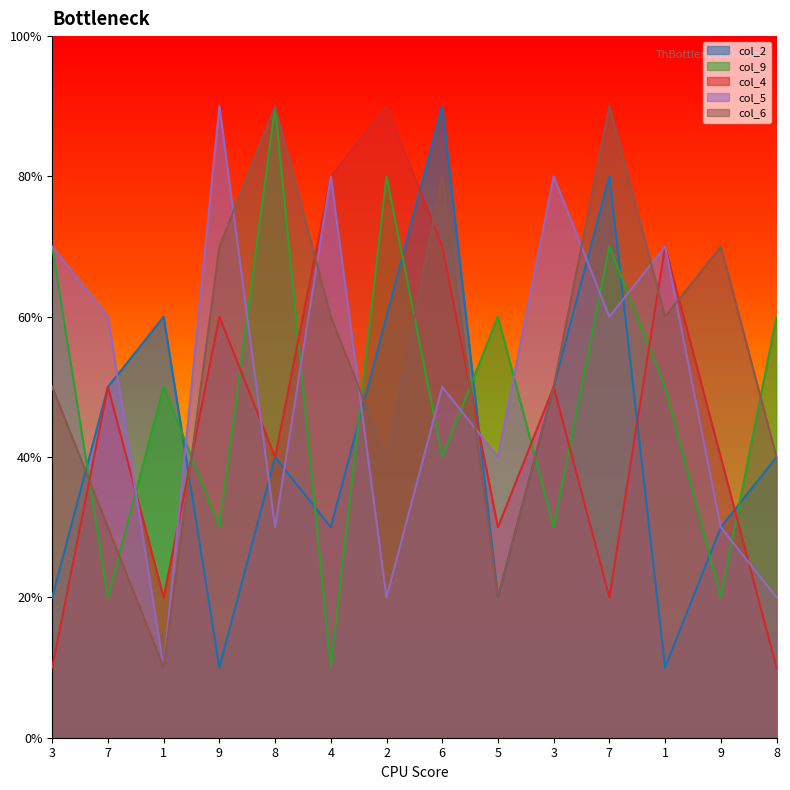

What are all the series names shown in the legend?

col_2, col_9, col_4, col_5, col_6